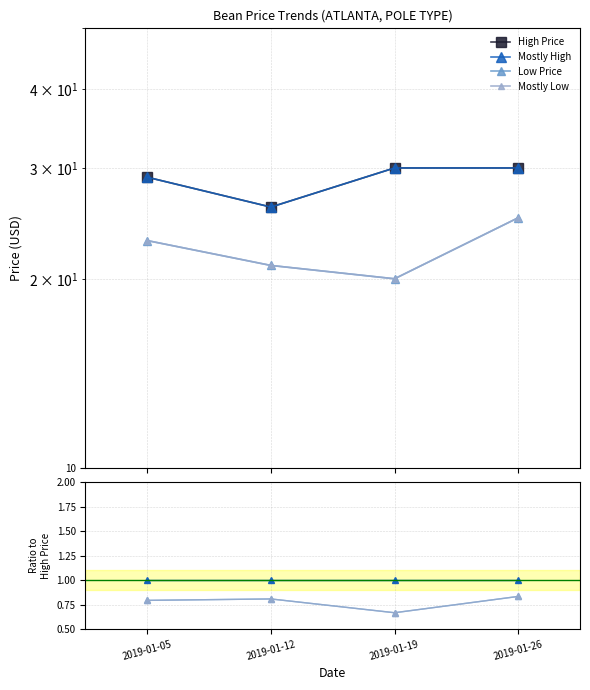

What is the total value across all series at 2019-01-05?

31.6